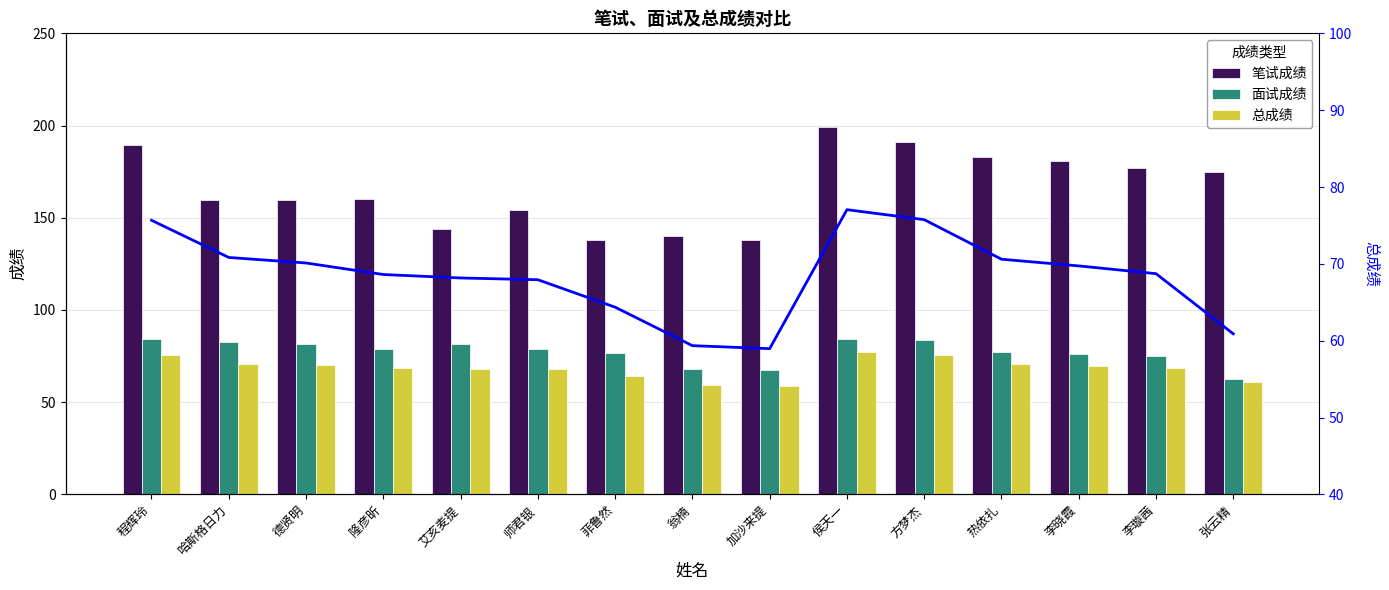

What position from the right is 李晓霞?

3